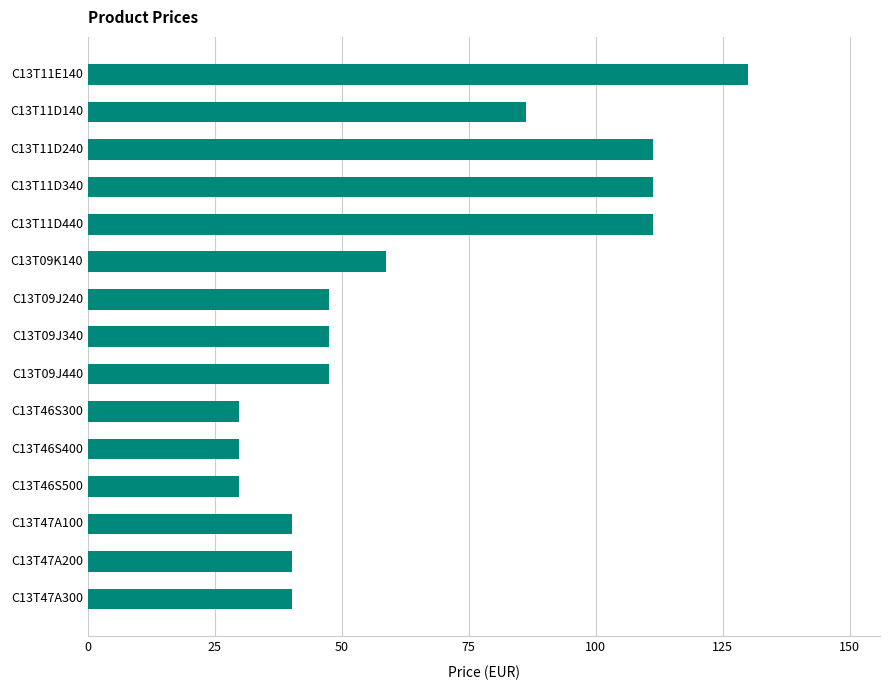

How many categories are shown in the chart?

15